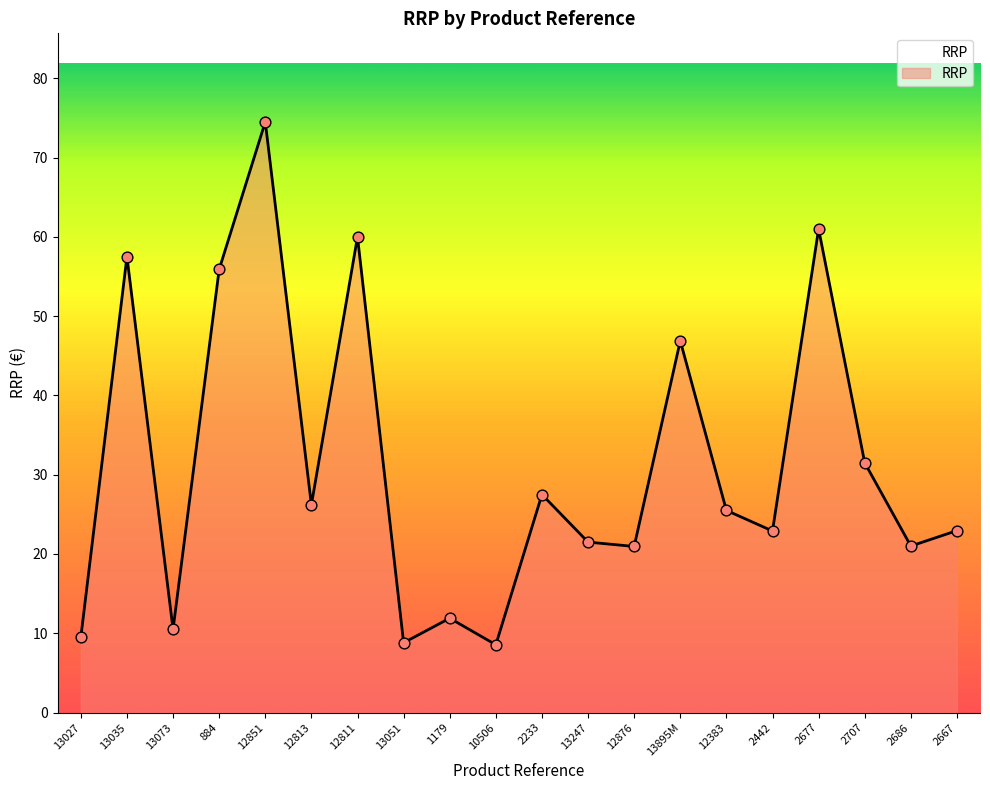

Approximately how many times larger is the value at 13035 compared to 884?

1.0